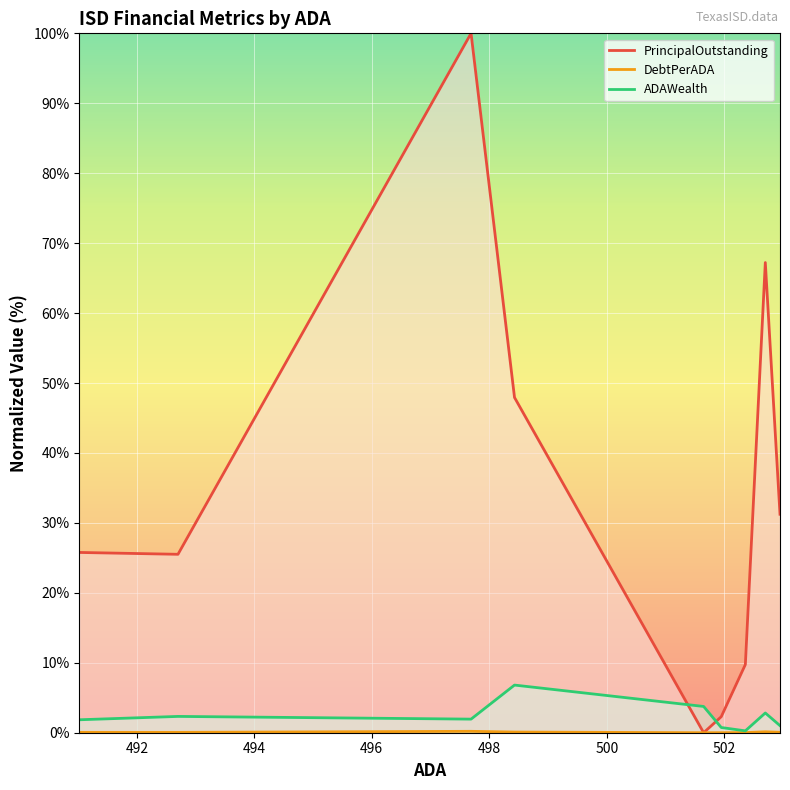

What is the sum of all ADAWealth values?

21.5